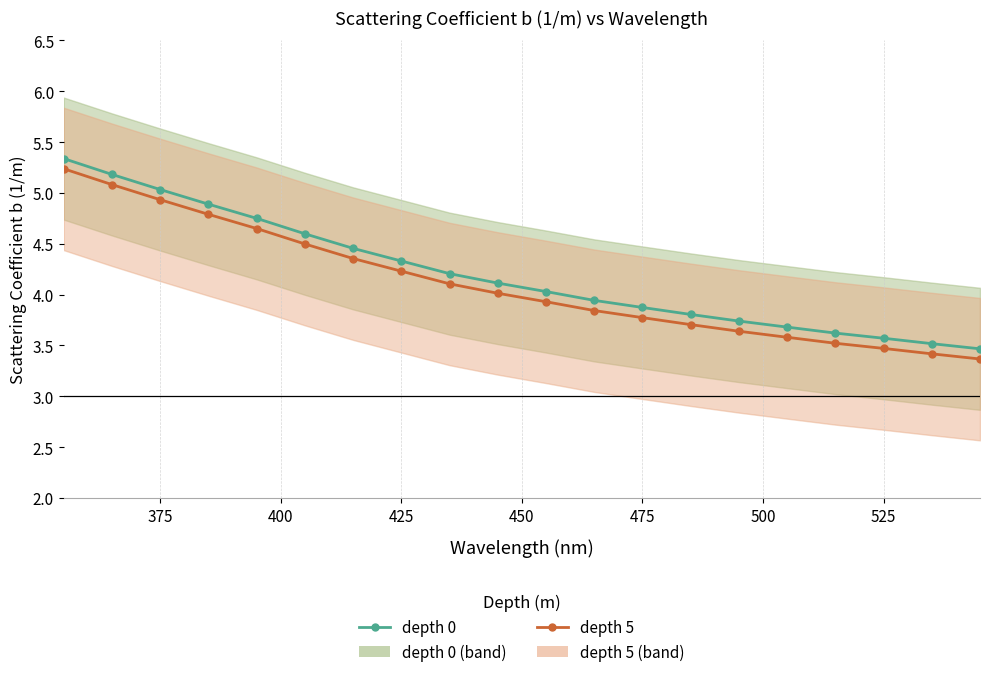

What is the maximum value for depth 5?

5.2